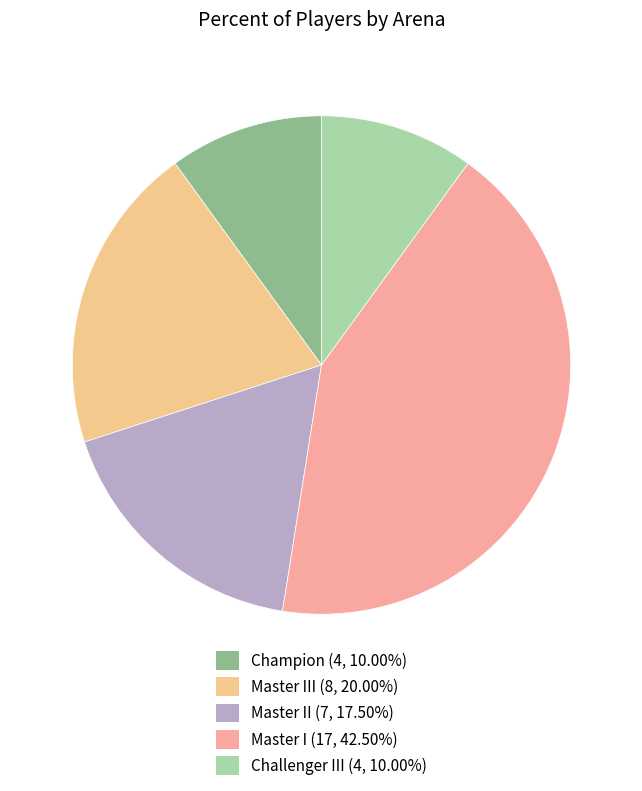

Is there a majority slice in this chart?

No